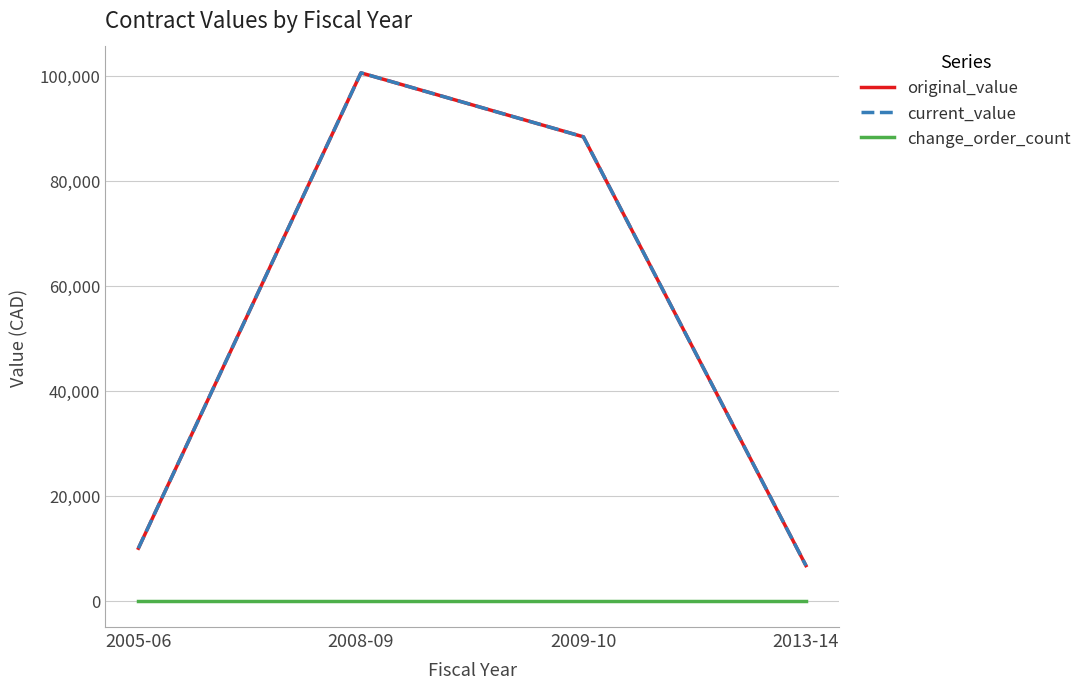

How many values in the current_value series are below 88363?

2